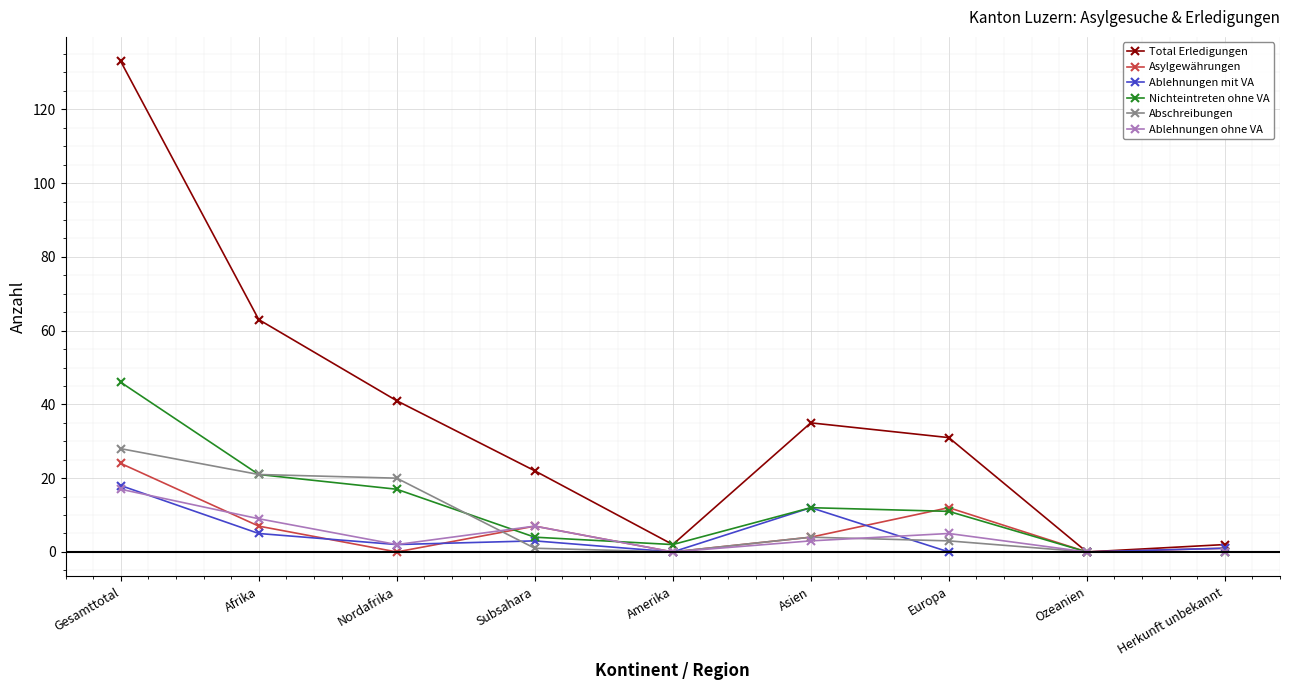

At which category is the sum across all series the highest?

Gesamttotal